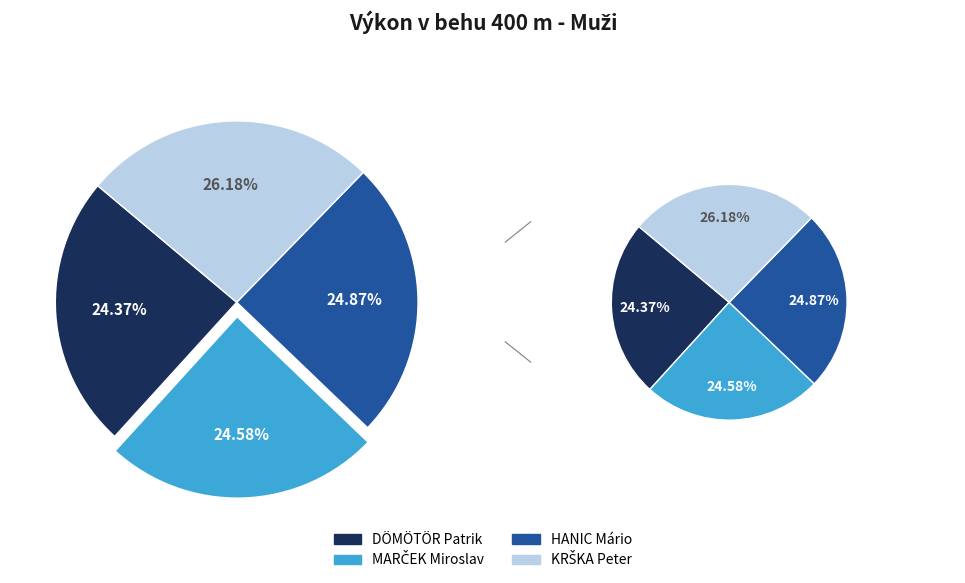

To the nearest percent, what portion does DÖMÖTÖR Patrik represent?

24%